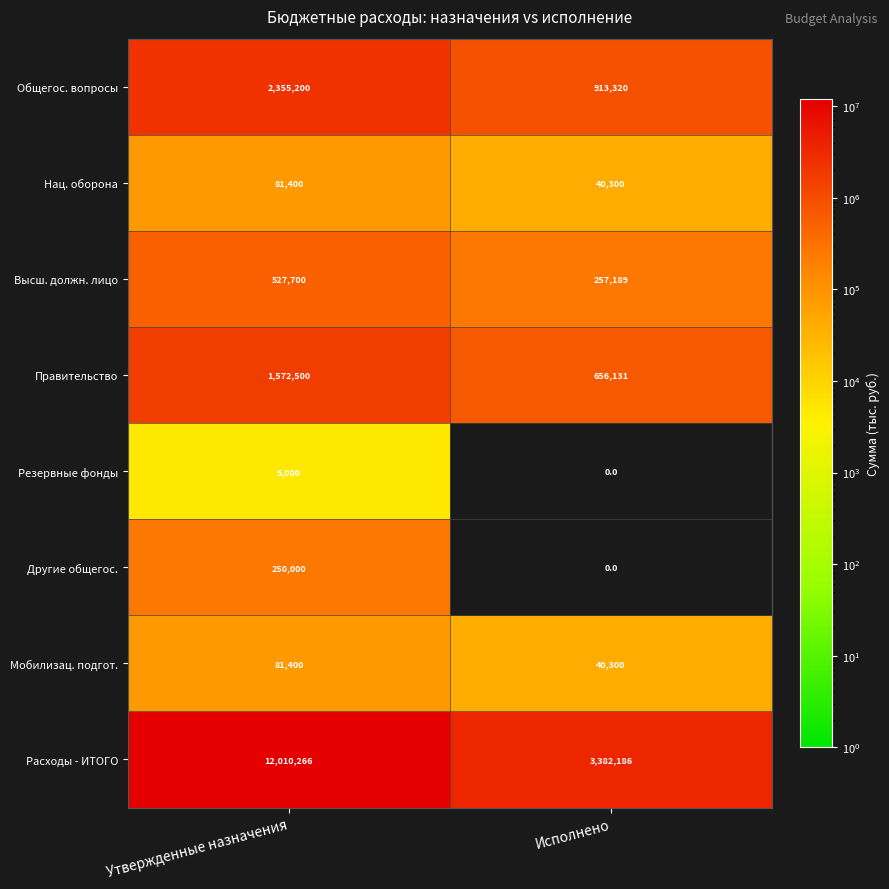

True or false: Нац. оборона has a value of 81400 at Утвержденные назначения.

True